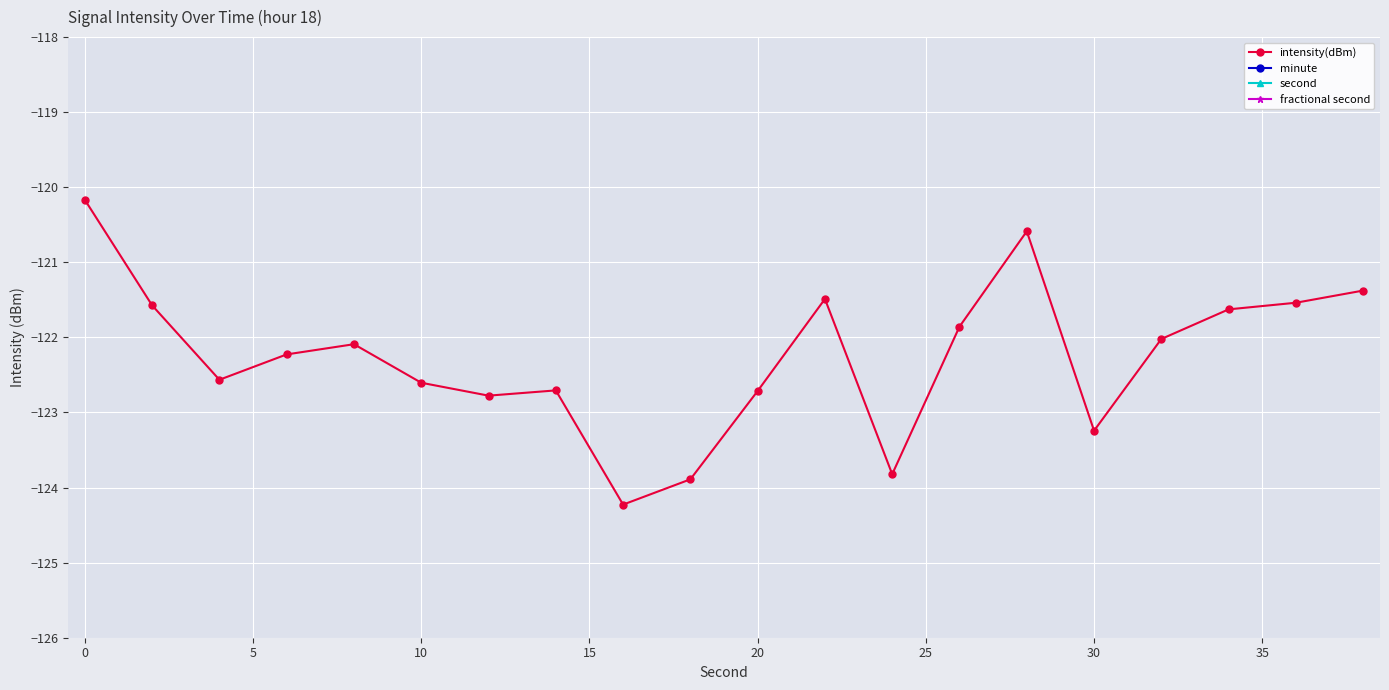

True or false: fractional second and intensity(dBm) cross at least once.

False